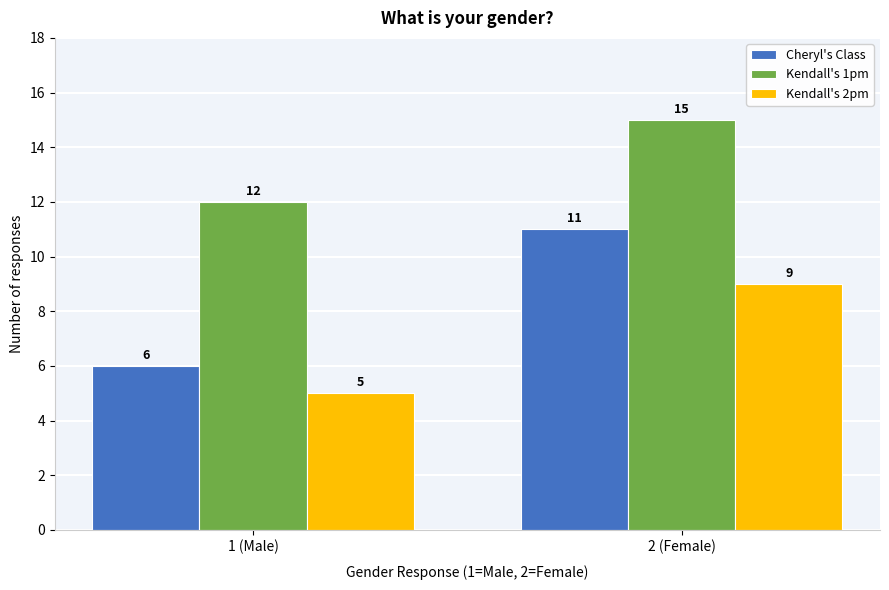

Reading right to left, list all the values displayed in this chart.

Cheryl's Class: 11	6
Kendall's 1pm: 15	12
Kendall's 2pm: 9	5